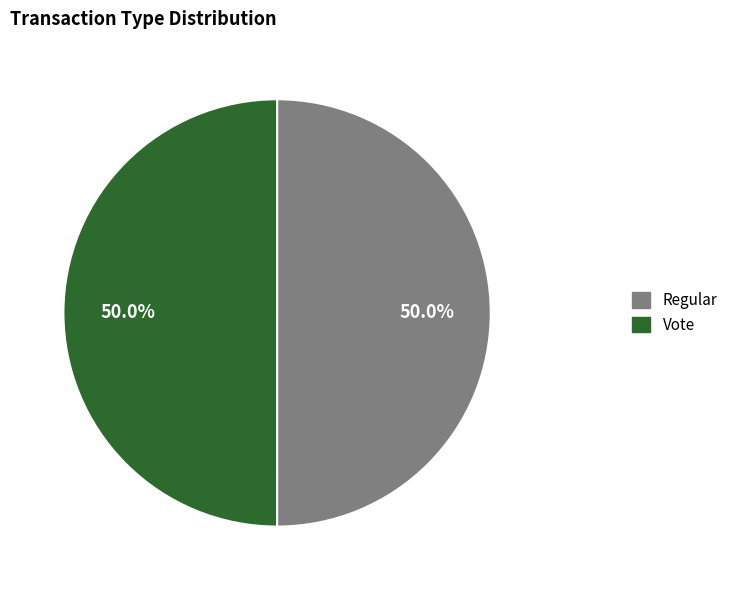

True or false: Regular accounts for 50% of the total.

True